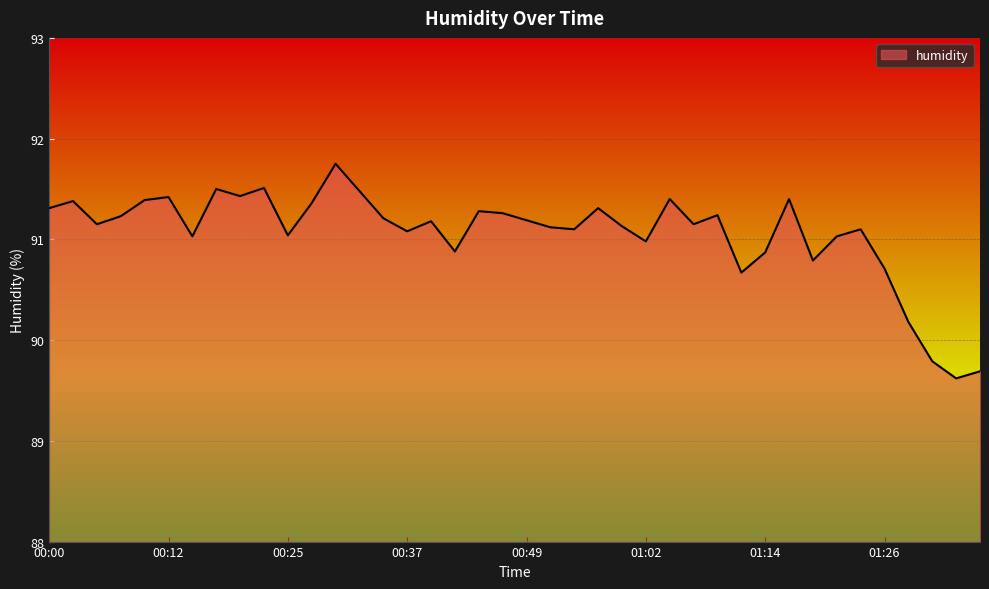

What is the difference between the maximum and minimum values?

2.1